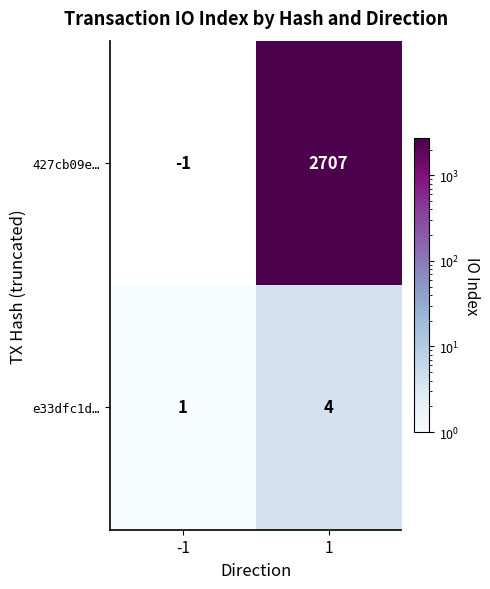

True or false: e33dfc1d… has a value of 0 at -1.

False